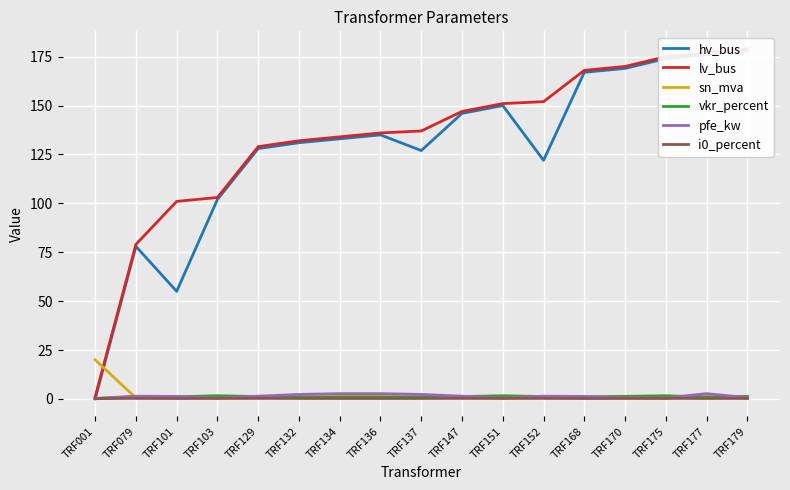

List the labels in order of sn_mva value, largest first.

TRF001, TRF134, TRF136, TRF177, TRF132, TRF137, TRF101, TRF168, TRF079, TRF129, TRF147, TRF152, TRF170, TRF179, TRF103, TRF151, TRF175